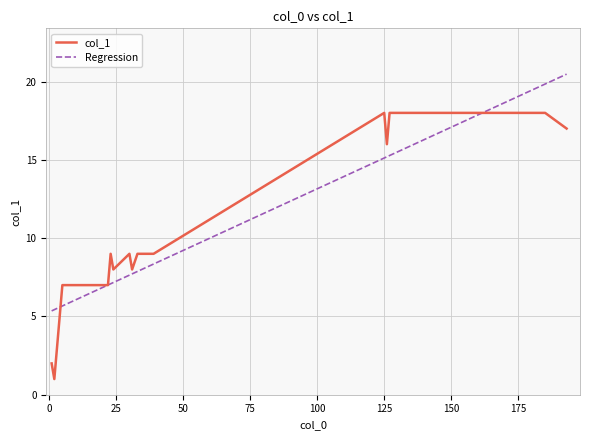

Which series has the widest spread of values?

col_1